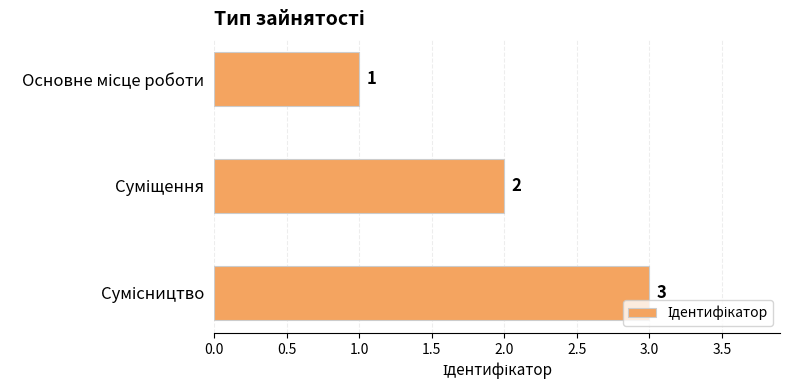

What is the sum of all values?

6